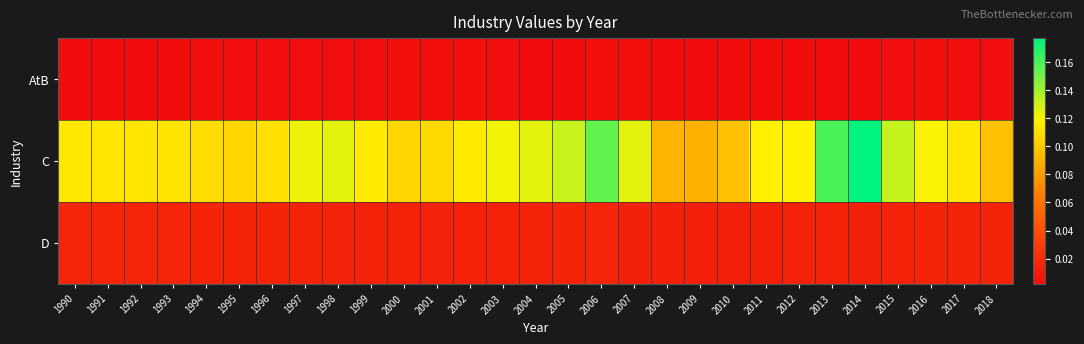

At which category is the sum across all series the highest?

2014